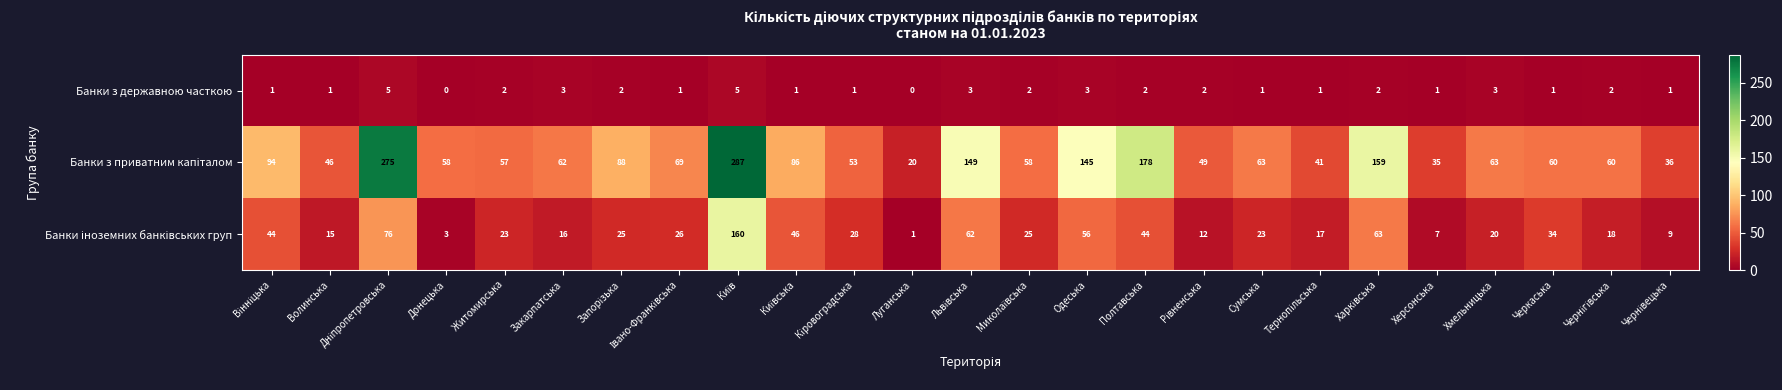

What is the difference between the maximum and minimum values in the Банки з державною часткою series?

5